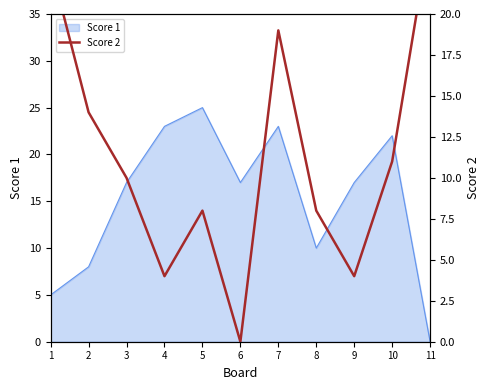

True or false: the data shows 6 at 9.

False